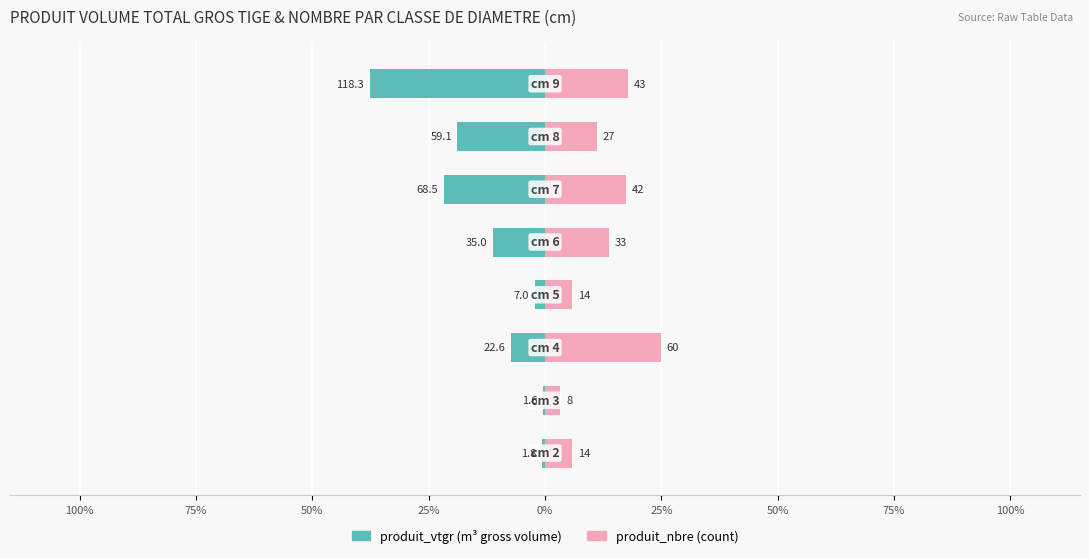

Does the chart contain stacked bars?

No